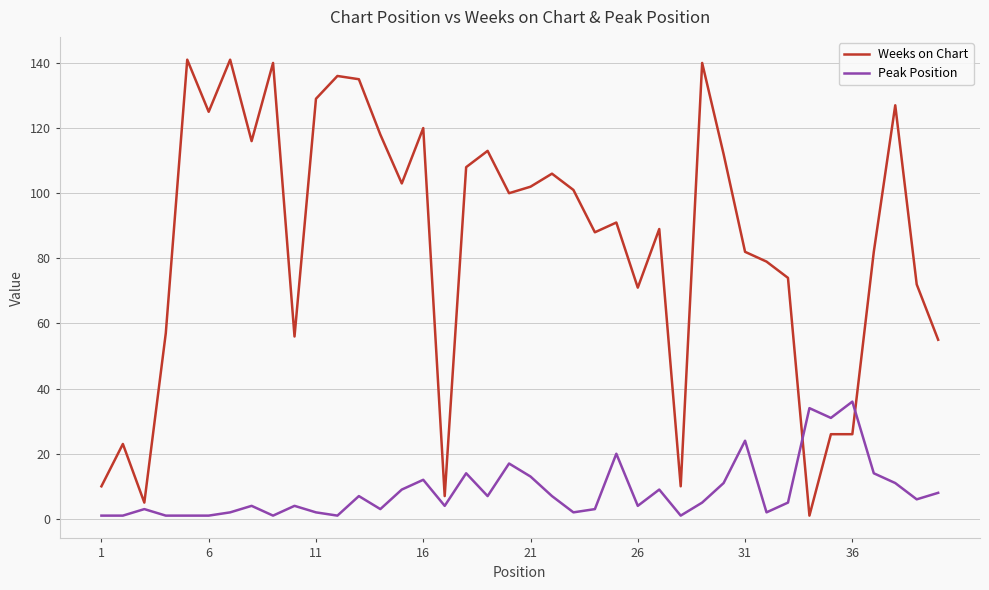

What is the difference between the maximum and minimum values in the Weeks on Chart series?

140